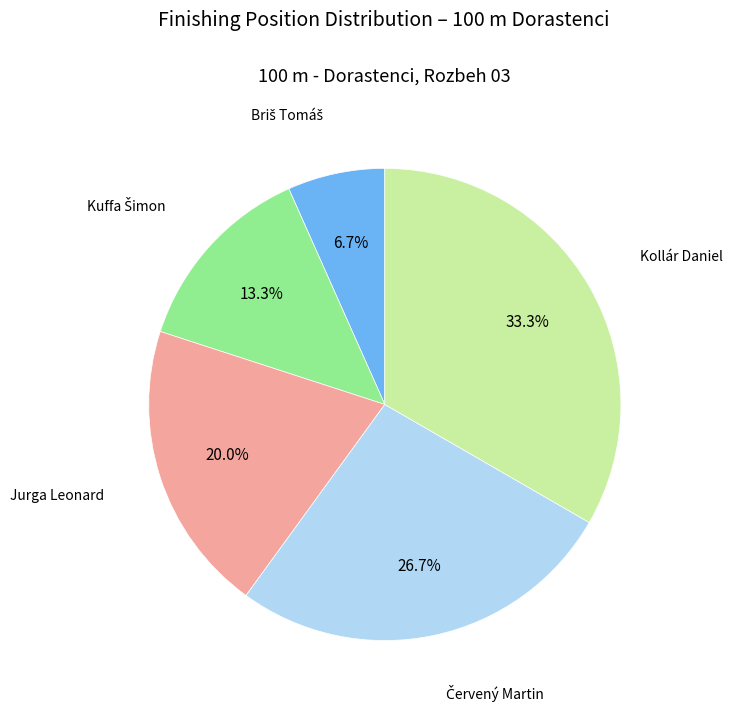

Is there any slice that represents more than half of the pie?

No